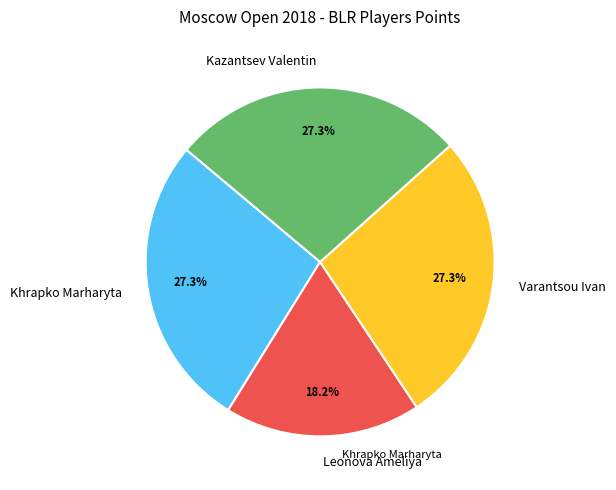

To the nearest percent, what is the combined percentage of Khrapko Marharyta and Leonova Ameliya?

45%